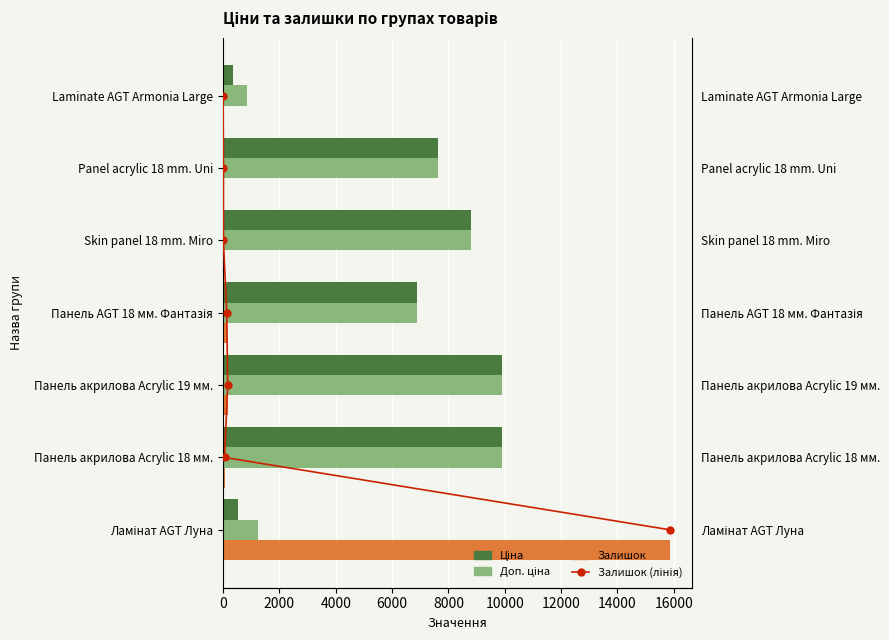

What is the value of the Ціна bar at the 6th from the left?

7641.9